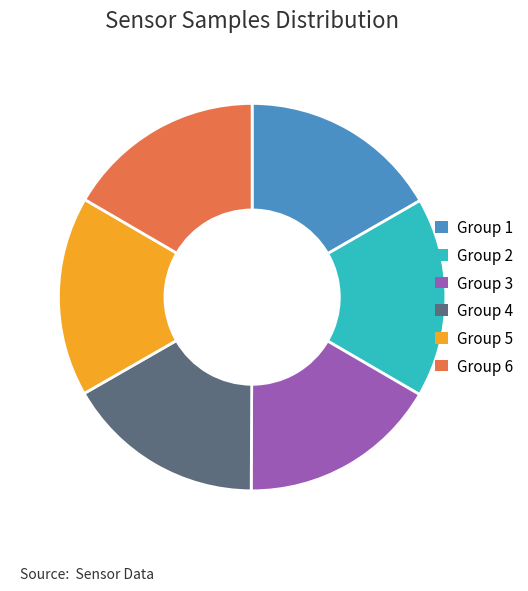

What is the ratio of the value at Group 2 to the value at Group 4?

1.0